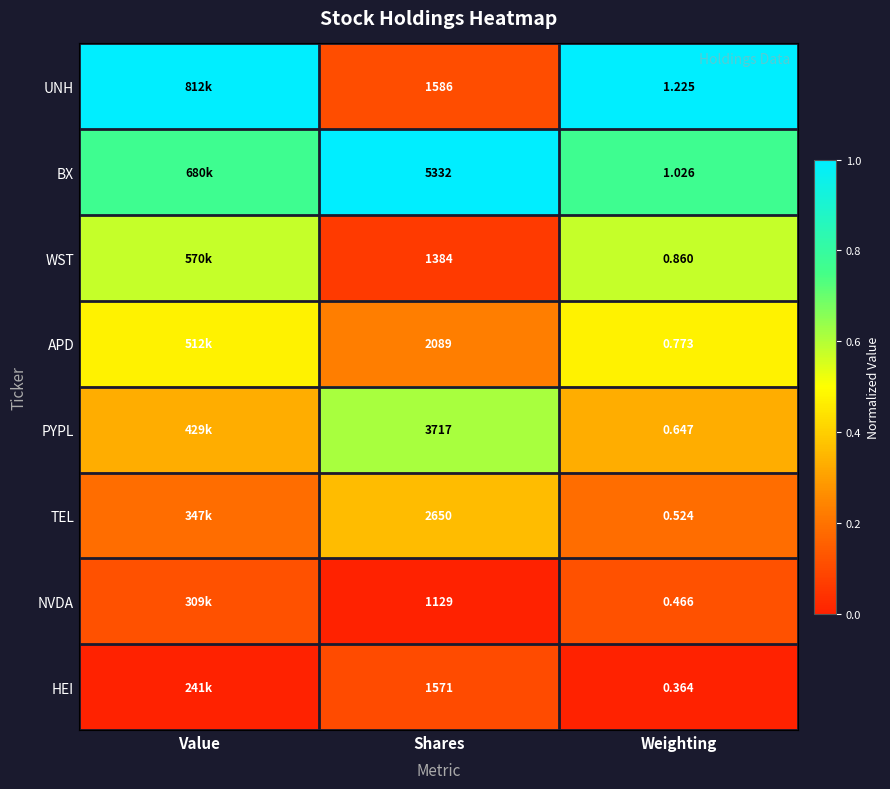

Rank the series at Weighting from highest to lowest value.

UNH, BX, WST, APD, PYPL, TEL, NVDA, HEI